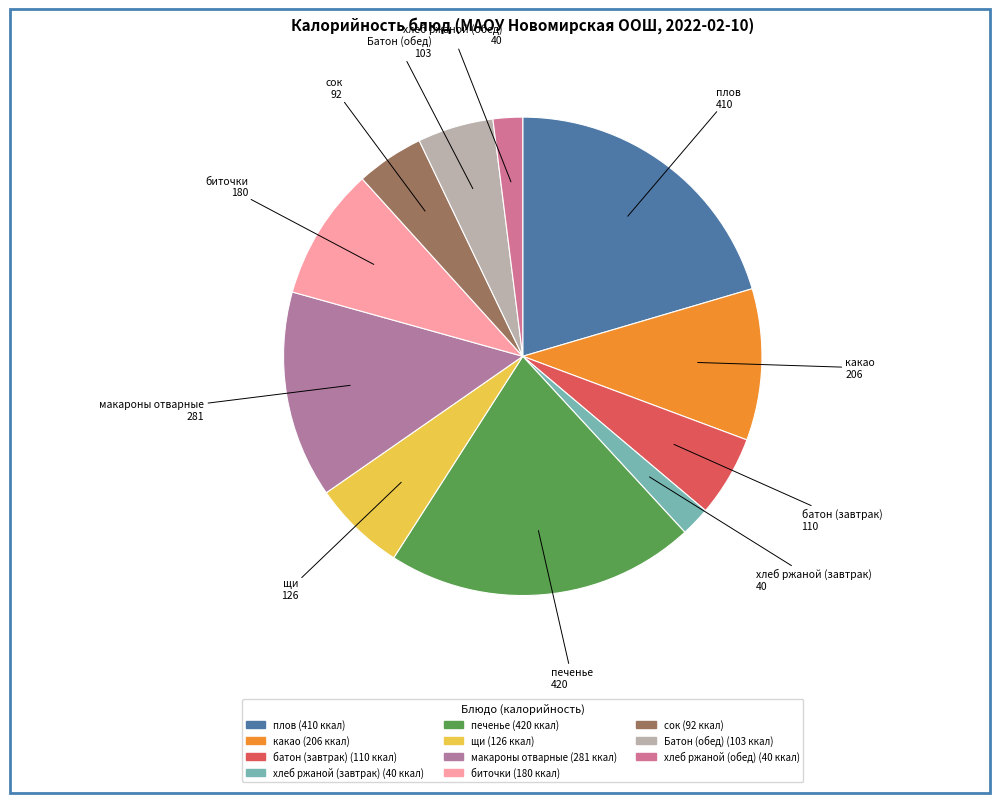

Is the sum of хлеб ржаной (завтрак) and сок greater than half?

No